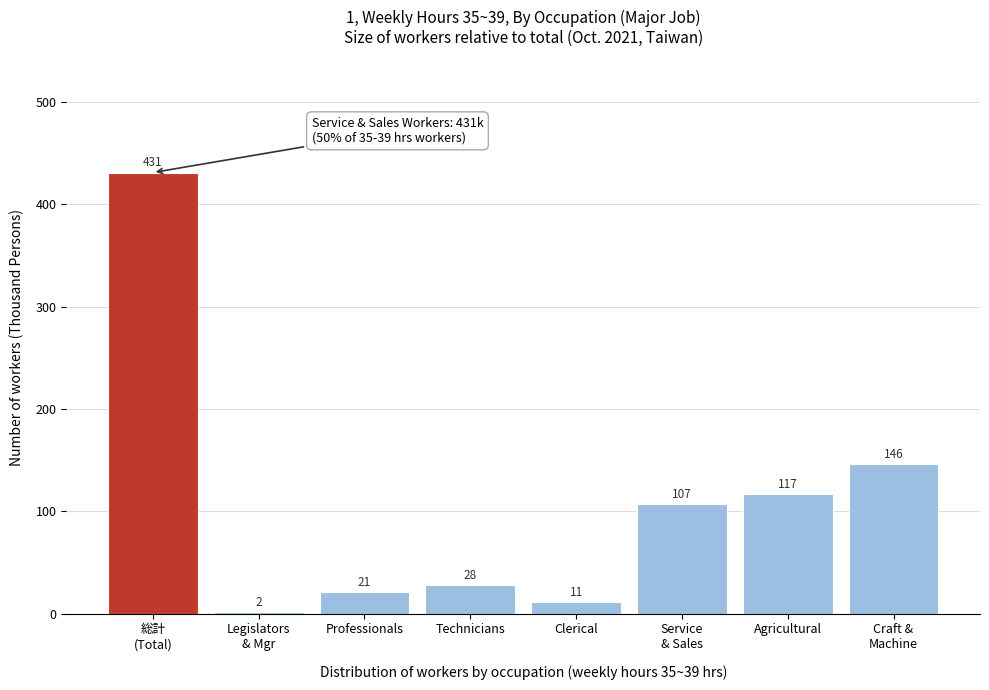

Reading right to left, transcribe all the data shown in this chart.

146	117	107	11	28	21	2	431